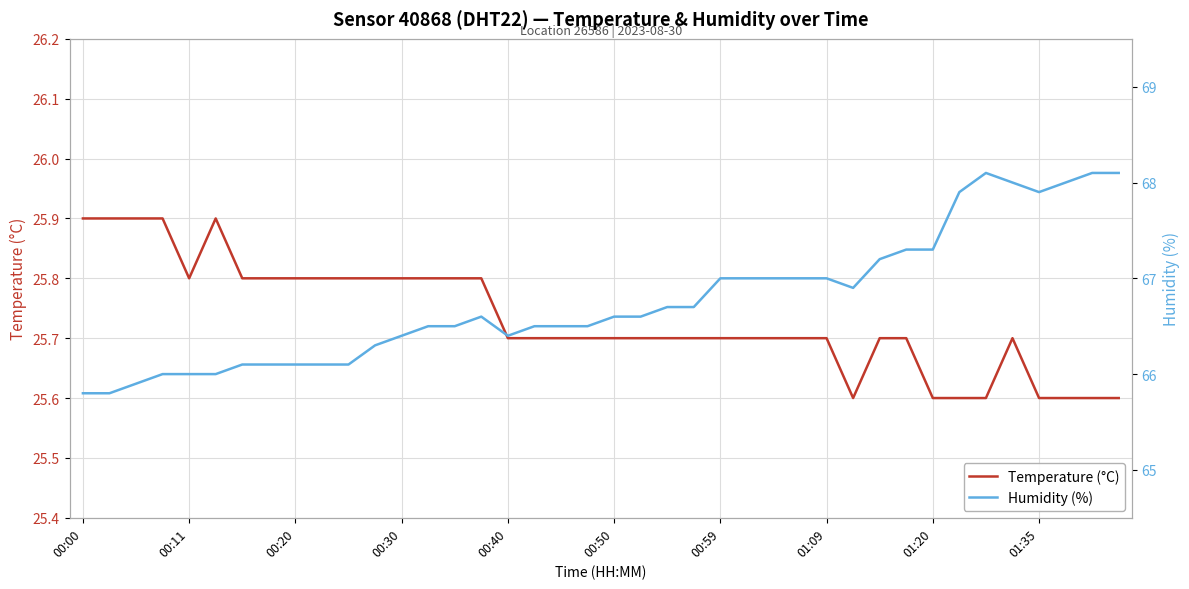

True or false: Humidity (%) has more than 2 points higher than both neighbors.

False